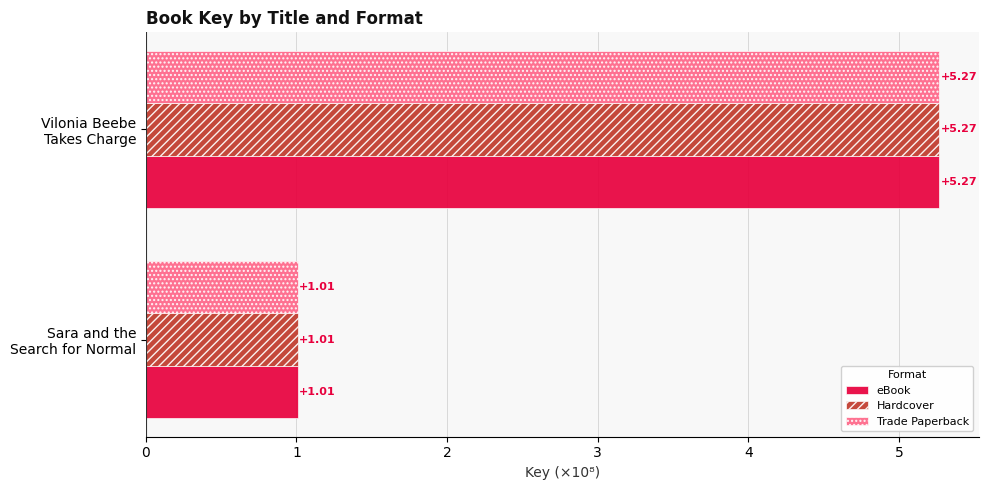

What is the difference between the maximum and minimum values in the eBook series?

4.3